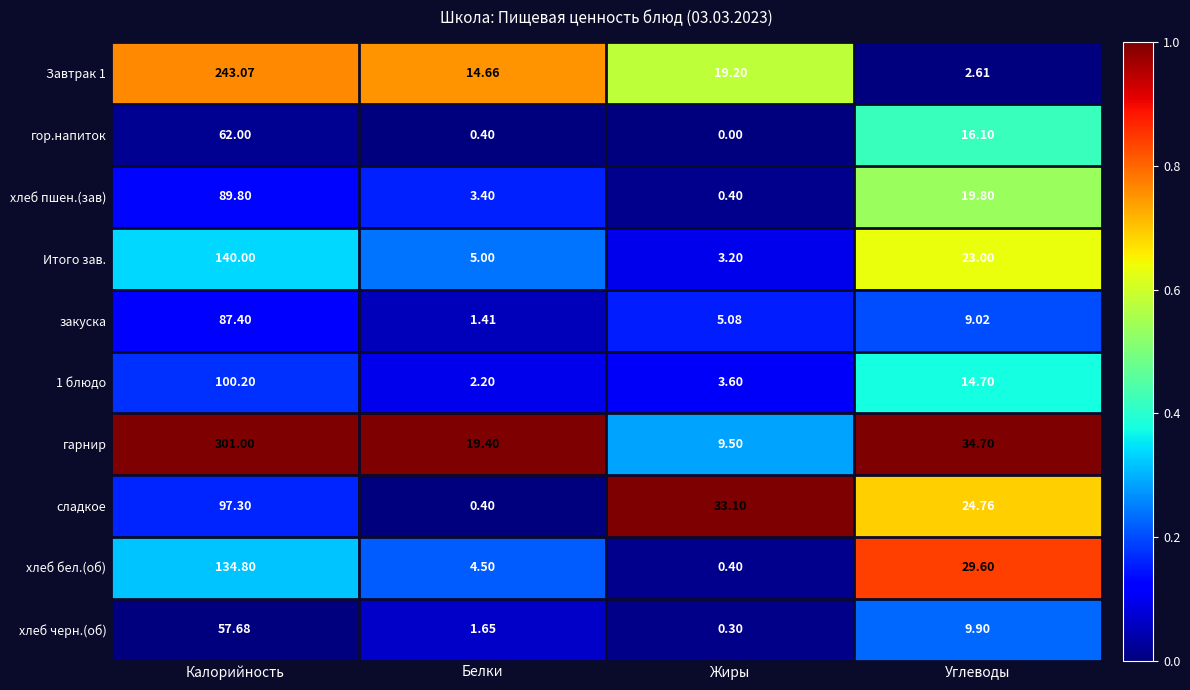

At which category is the sum across all series the highest?

Калорийность